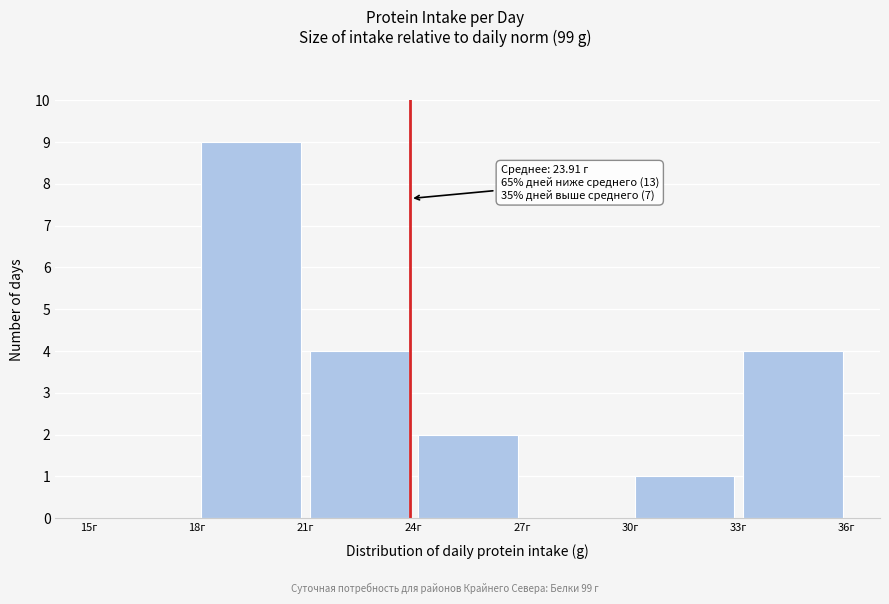

Which range on the x-axis has the tallest bar?

18 to 21